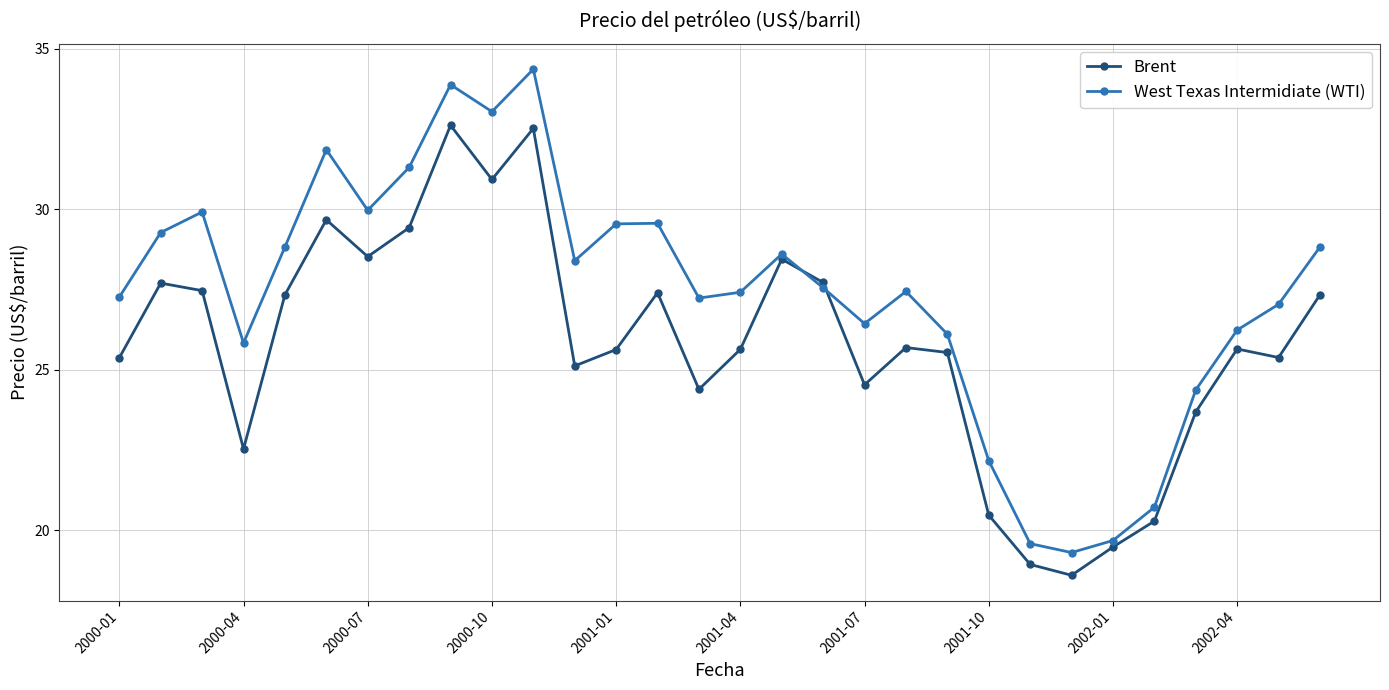

What is the value of the West Texas Intermidiate (WTI) point at the 20th from the left?

27.4